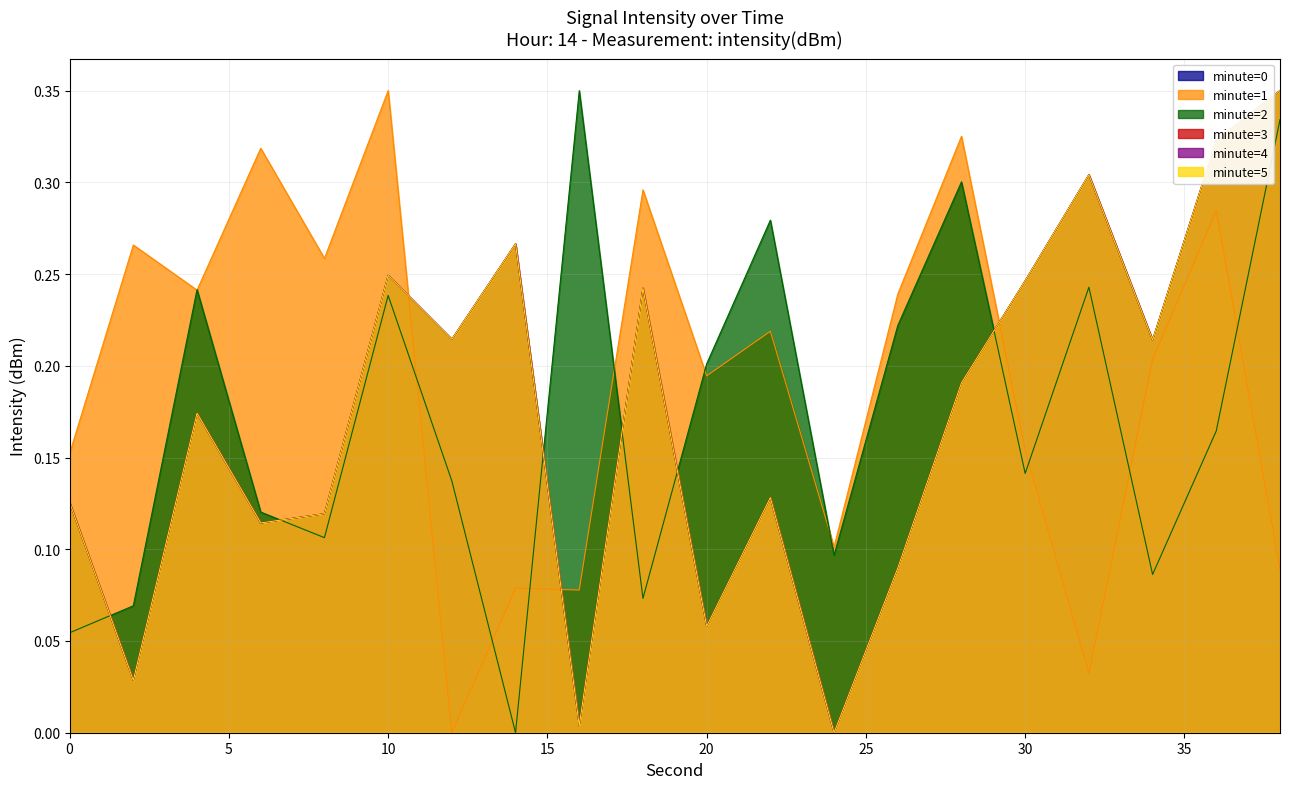

Reading left to right, what are all the values shown in this chart?

minute=0: 0.1	0.0	0.2	0.1	0.1	0.2	0.2	0.3	0.0	0.2	0.1	0.1	0.0	0.1	0.2	0.2	0.3	0.2	0.3	0.3
minute=1: 0.2	0.3	0.2	0.3	0.3	0.3	0.0	0.1	0.1	0.3	0.2	0.2	0.1	0.2	0.3	0.2	0.0	0.2	0.3	0.1
minute=2: 0.1	0.1	0.2	0.1	0.1	0.2	0.1	0.0	0.3	0.1	0.2	0.3	0.1	0.2	0.3	0.1	0.2	0.1	0.2	0.3
minute=3: 0.1	0.0	0.2	0.1	0.1	0.2	0.2	0.3	0.0	0.2	0.1	0.1	0.0	0.1	0.2	0.2	0.3	0.2	0.3	0.3
minute=4: 0.1	0.0	0.2	0.1	0.1	0.2	0.2	0.3	0.0	0.2	0.1	0.1	0.0	0.1	0.2	0.2	0.3	0.2	0.3	0.3
minute=5: 0.1	0.0	0.2	0.1	0.1	0.2	0.2	0.3	0.0	0.2	0.1	0.1	0.0	0.1	0.2	0.2	0.3	0.2	0.3	0.3